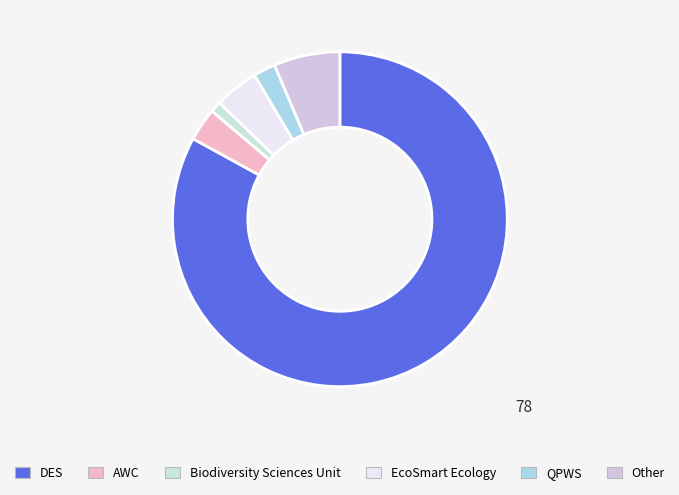

What percentage is NOT represented by Biodiversity Sciences Unit?

98.9%